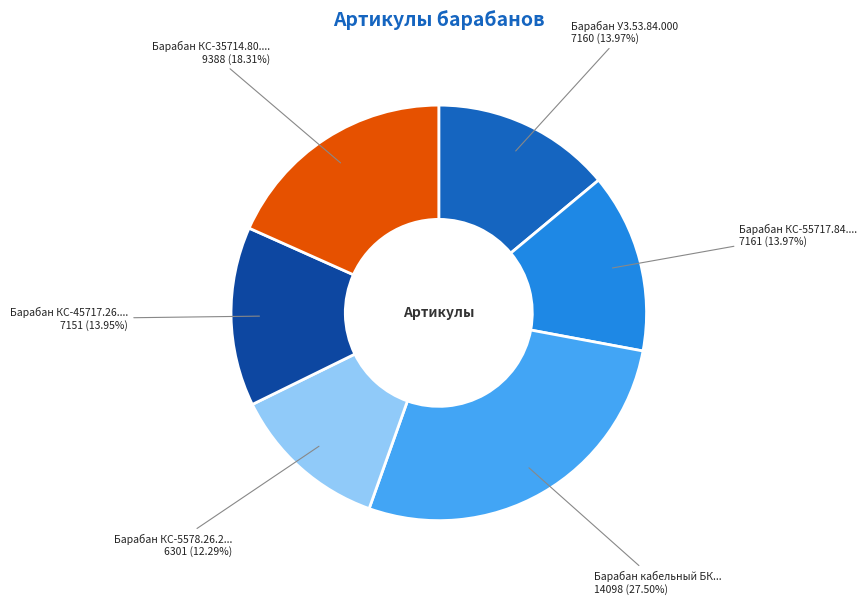

How many segments does this pie chart have?

6